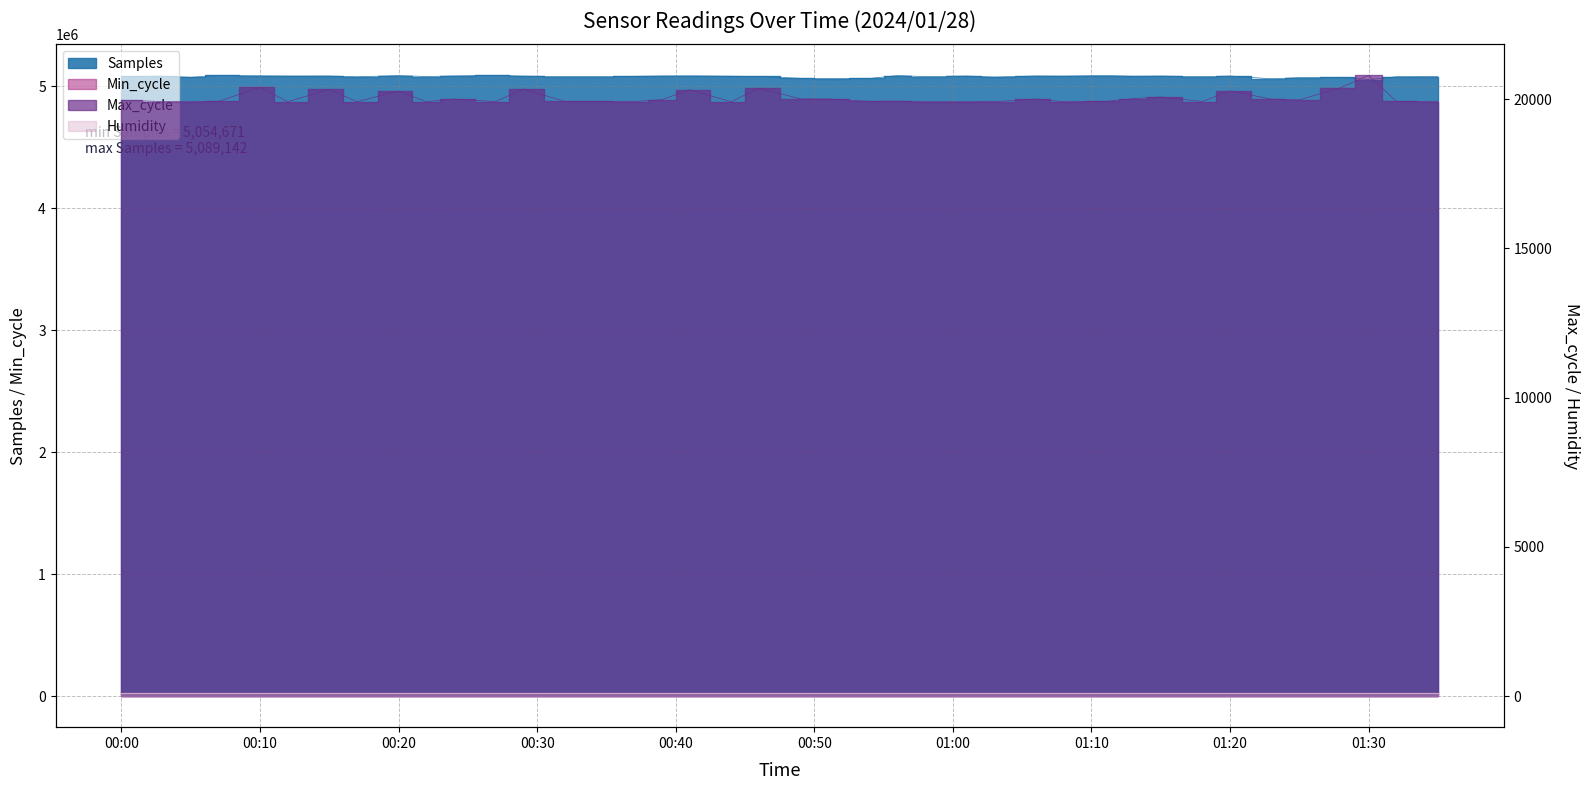

True or false: Samples and Max_cycle intersect in this chart.

False